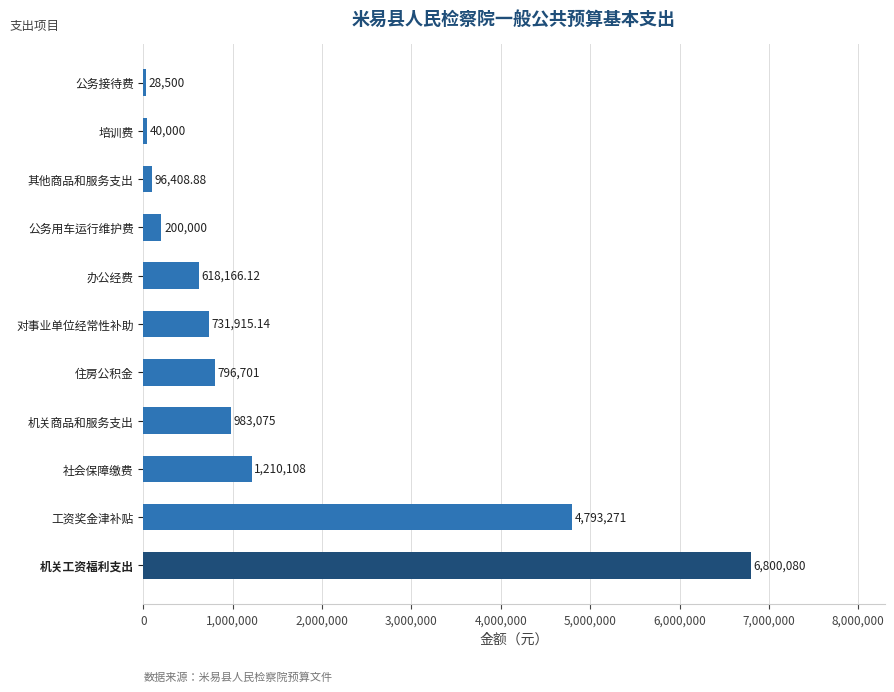

Read the value at 对事业单位经常性补助.

731915.1